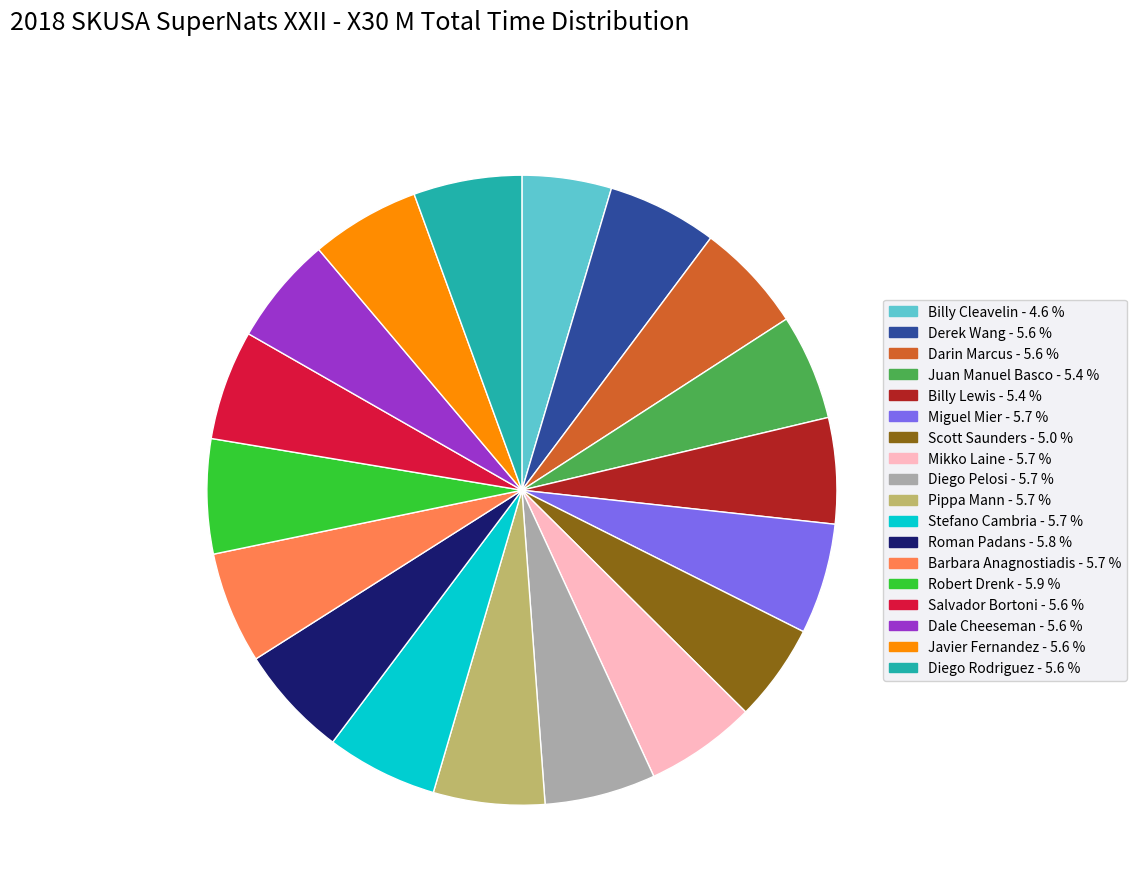

Does any single category account for the majority?

No